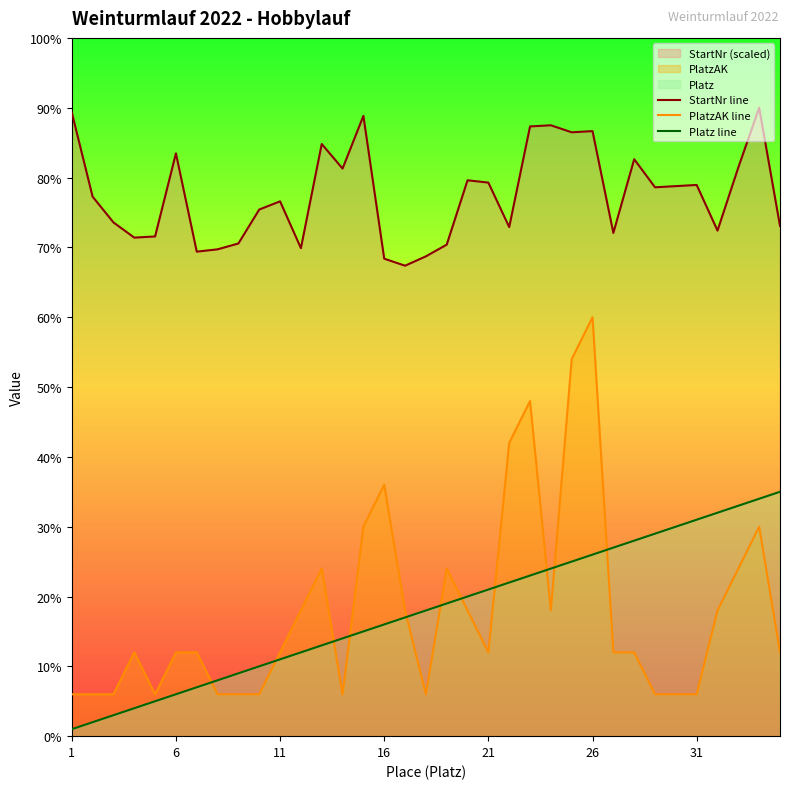

What is the difference between the highest and lowest values at 21?

67.3